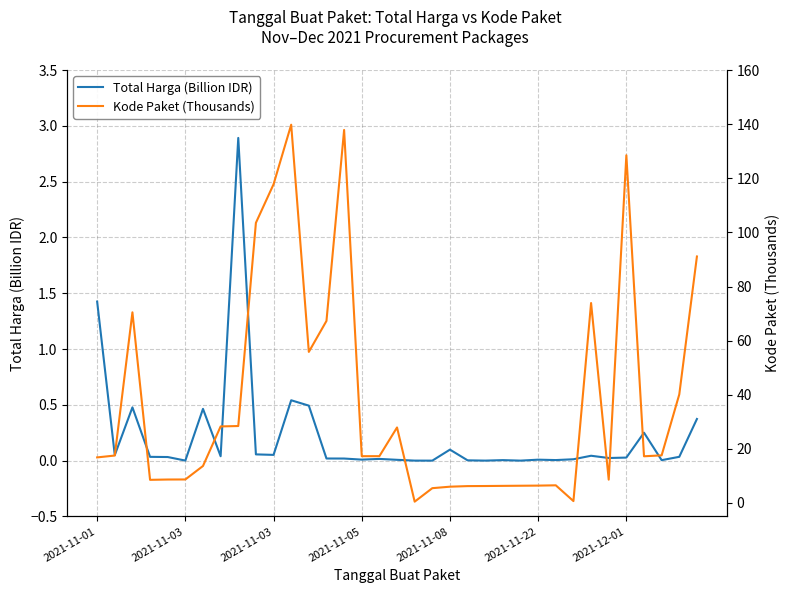

Rank the series by their maximum value, from lowest to highest.

Total Harga (Billion IDR), Kode Paket (Thousands)